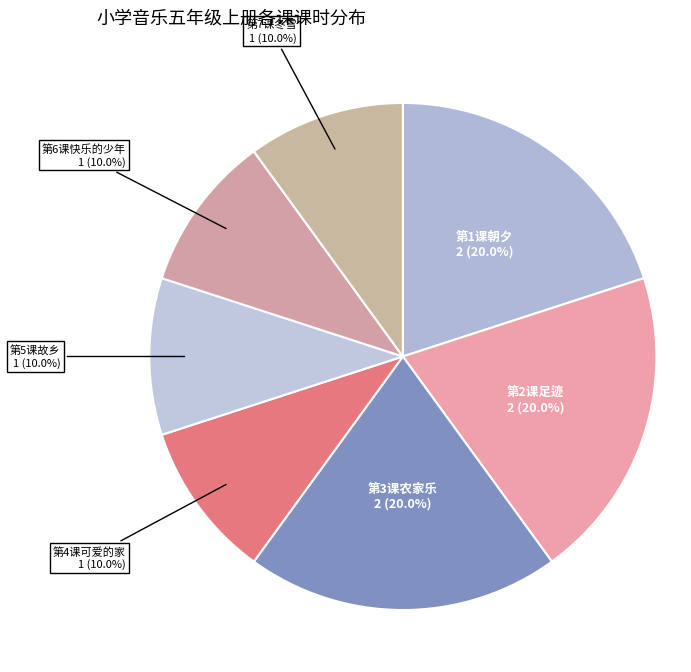

Does any single category account for the majority?

No